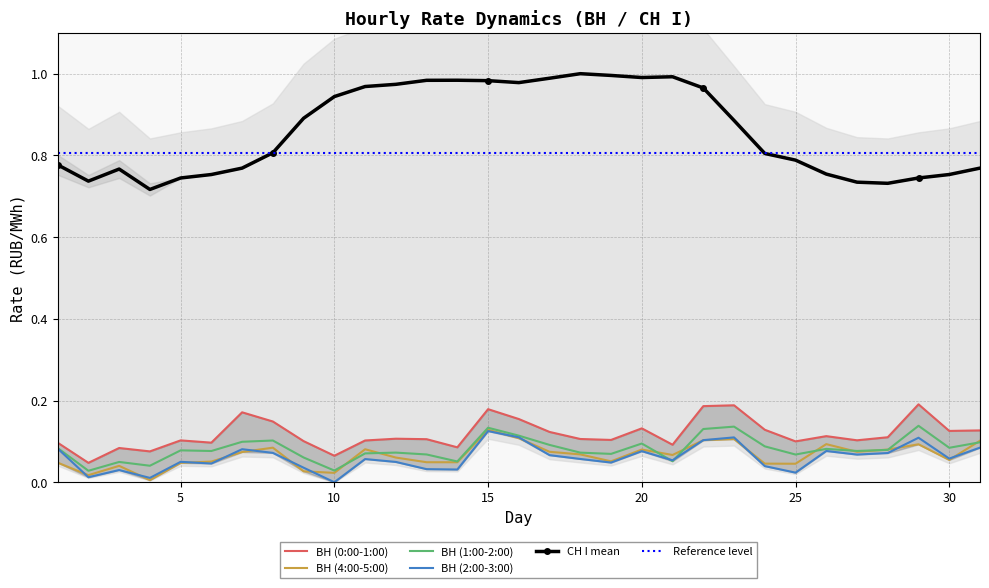

At which category does ВН (4:00-5:00) reach its first local peak?

3